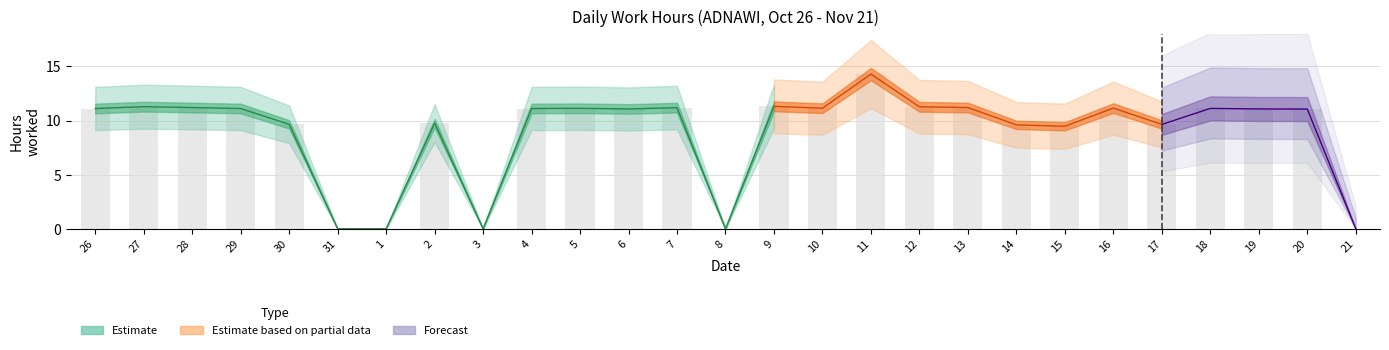

Is it true that the value at 1 is -4.4?

False